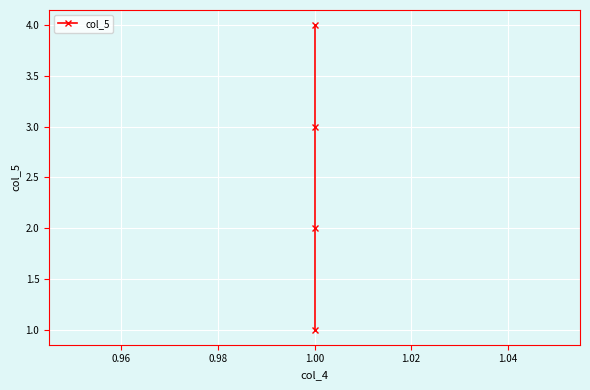

What is the value of the 4th point from the left?

4